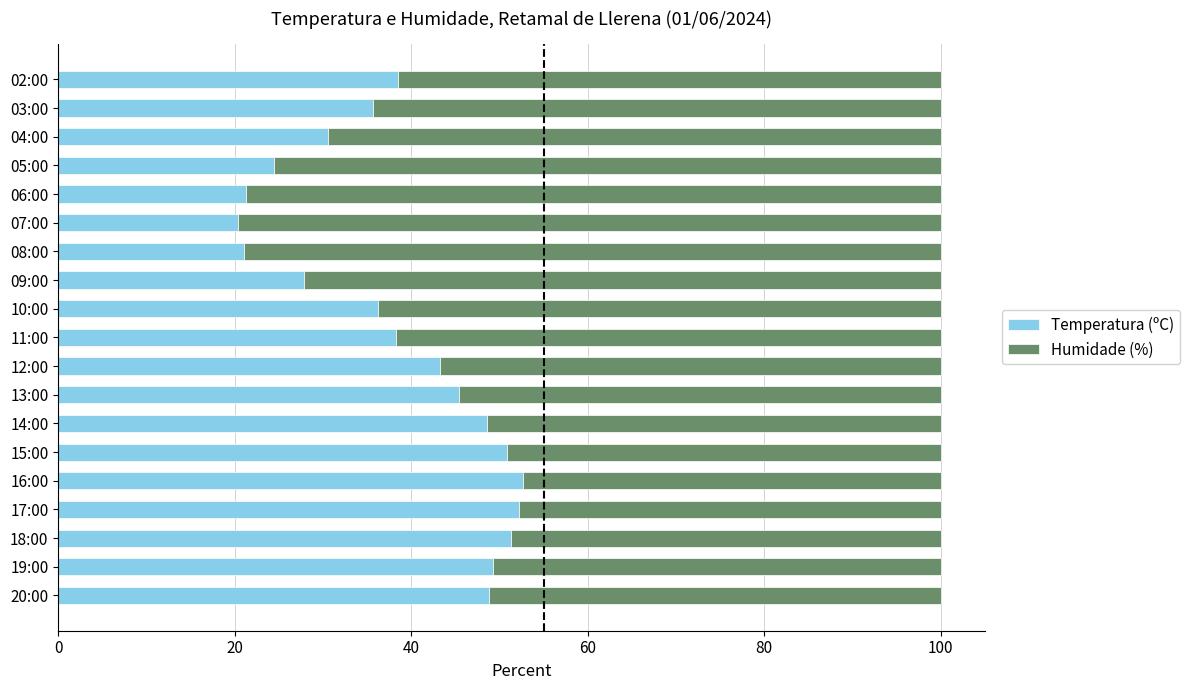

What is the lowest value of the Temperatura (ºC) series?

20.4